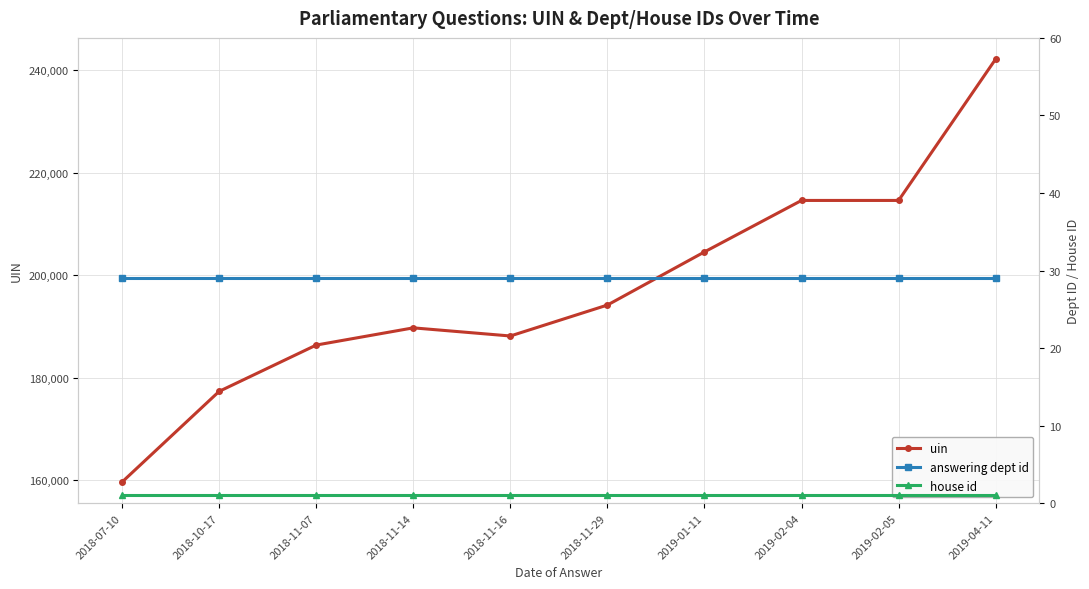

Is this an area chart (filled region under the line)?

No